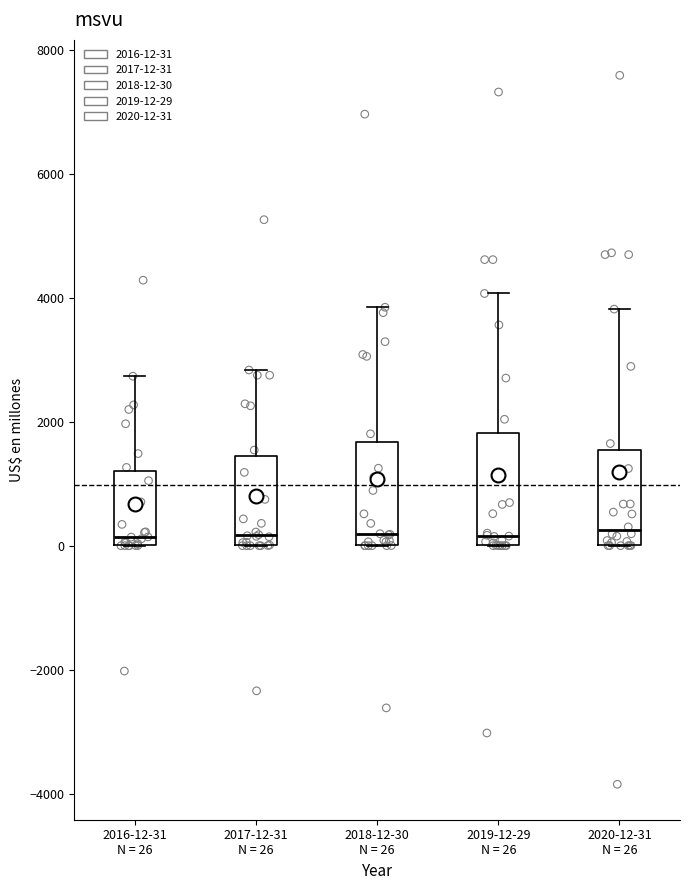

Reading left to right, transcribe this box plot: for each box, give where its median line is, the range the box spans, and where its two whiskers end, as read against the y-axis. The values are not printed on the chart, so give them approximately, as read against the axis.

2016-12-31 N = 26: median 200, box 0 to 1200, whiskers 0 to 2800
2017-12-31 N = 26: median 200, box 0 to 1400, whiskers 0 to 2800
2018-12-30 N = 26: median 200, box 0 to 1600, whiskers 0 to 3800
2019-12-29 N = 26: median 200, box 0 to 1800, whiskers 0 to 4000
2020-12-31 N = 26: median 200, box 0 to 1600, whiskers 0 to 3800